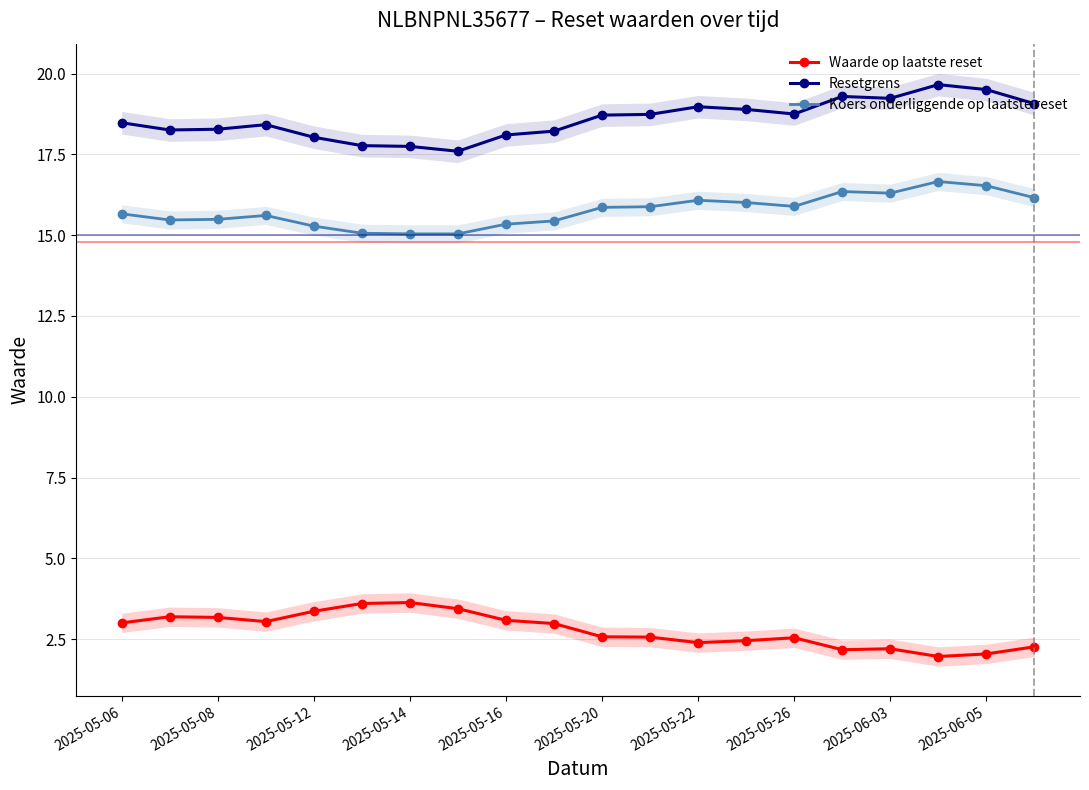

Which series has the largest range (max minus min)?

Resetgrens